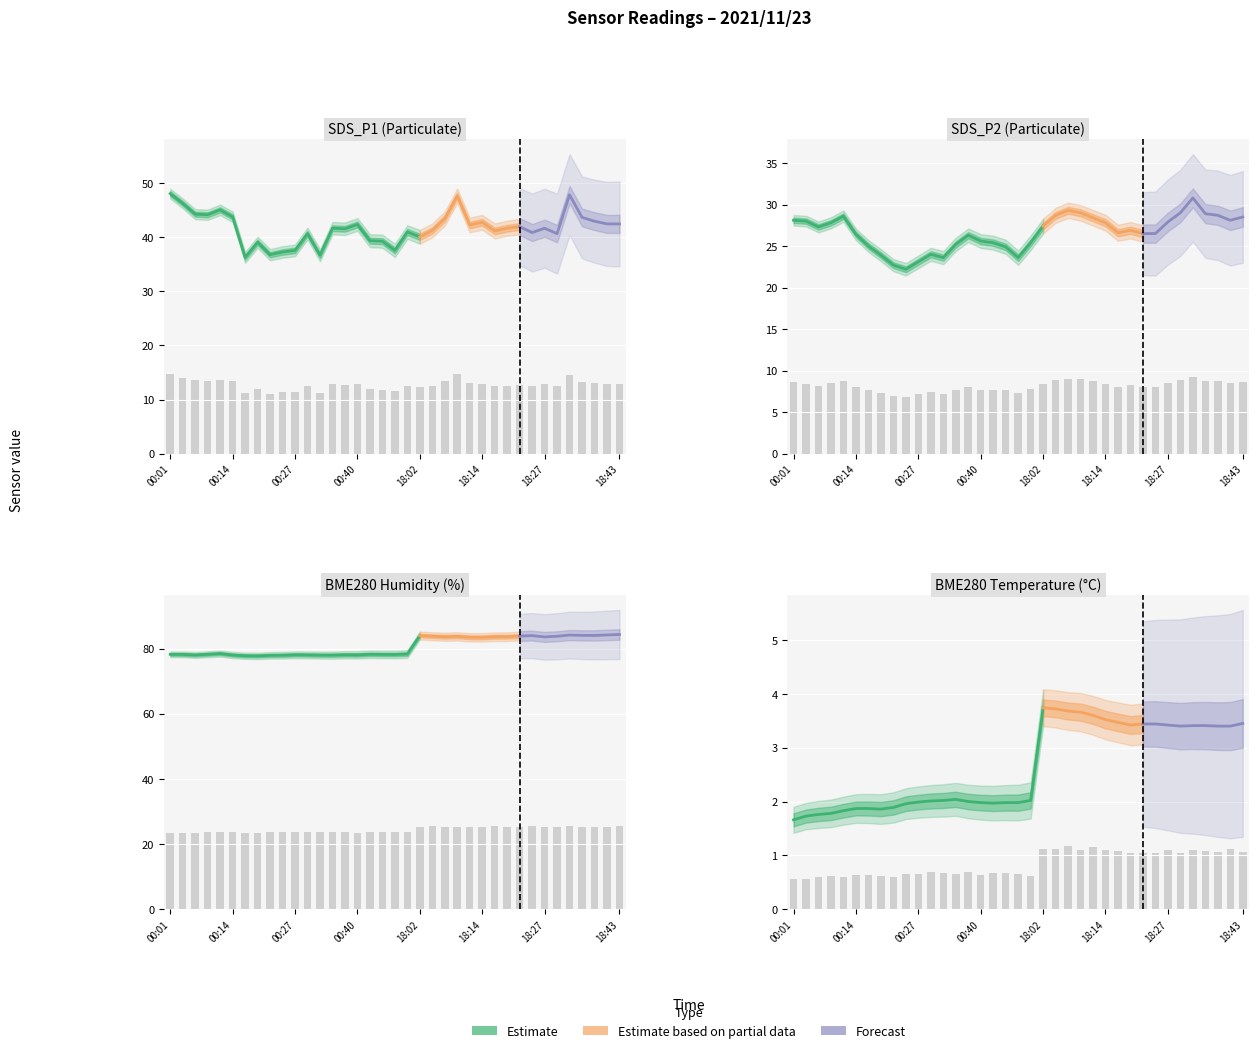

What is the smallest value displayed?

0.6